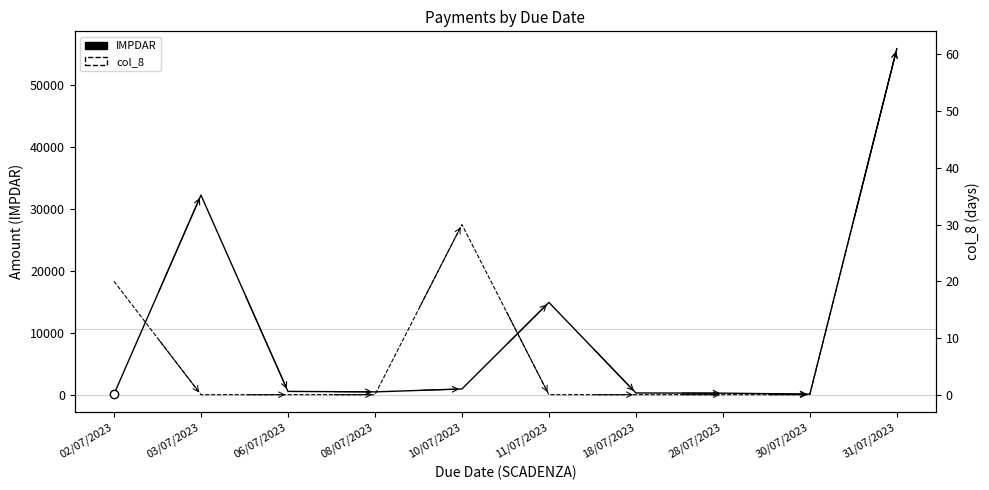

The IMPDAR series shows 14898.0 at 11/07/2023. True or false?

True